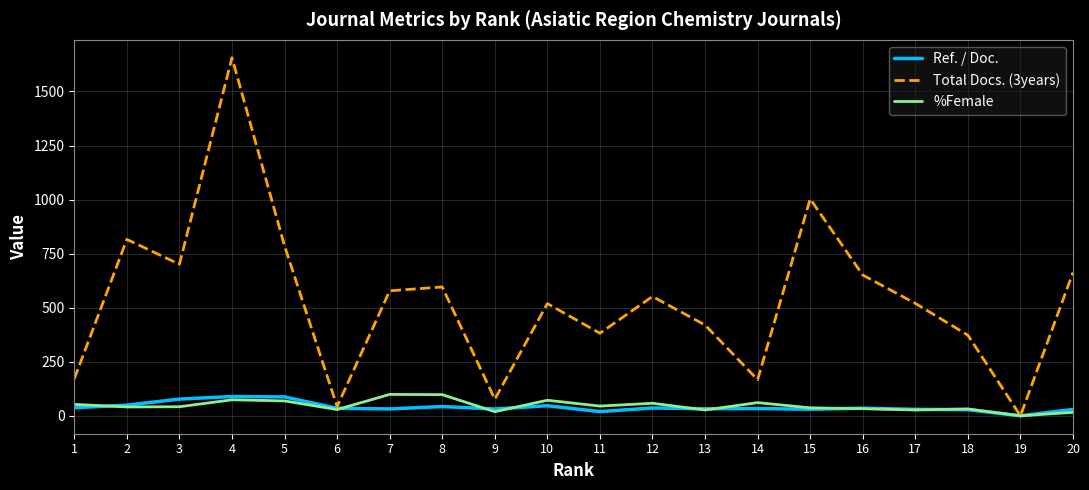

Where is Total Docs. (3years) nearest to the value 828?

2